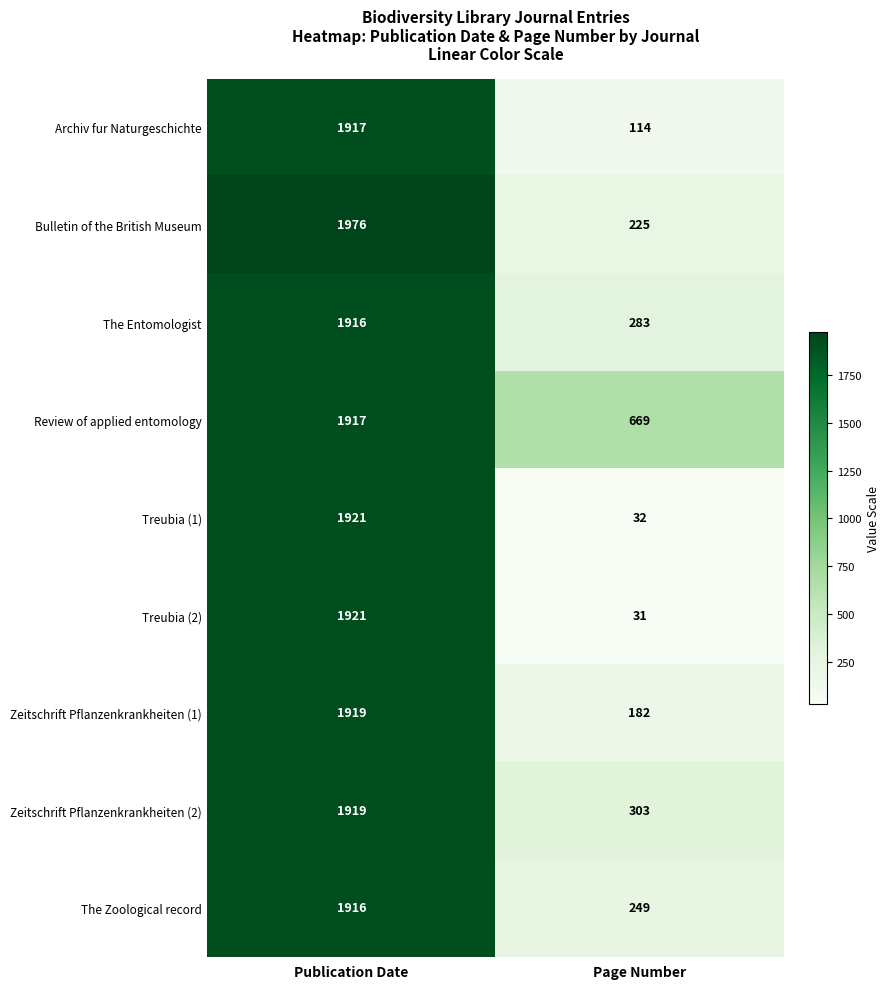

Reading left to right, extract all data points from this chart.

Archiv fur Naturgeschichte: 1917	114
Bulletin of the British Museum: 1976	225
The Entomologist: 1916	283
Review of applied entomology: 1917	669
Treubia (1): 1921	32
Treubia (2): 1921	31
Zeitschrift Pflanzenkrankheiten (1): 1919	182
Zeitschrift Pflanzenkrankheiten (2): 1919	303
The Zoological record: 1916	249